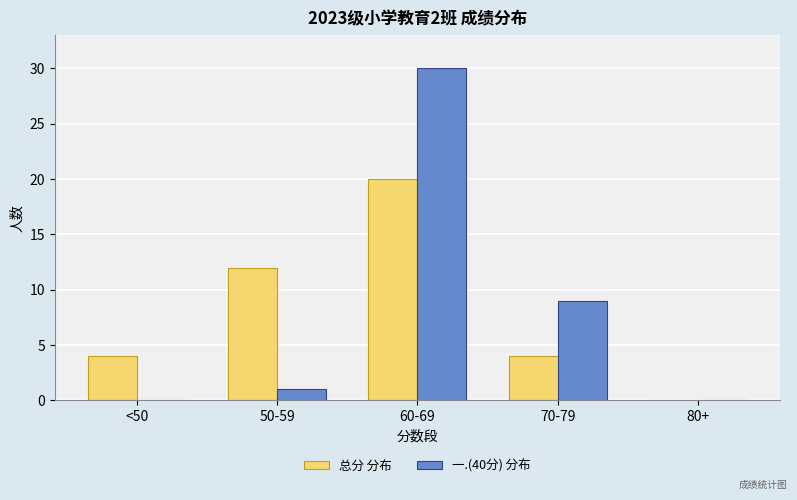

Is it true that 总分 分布 equals 3 at 70-79?

False